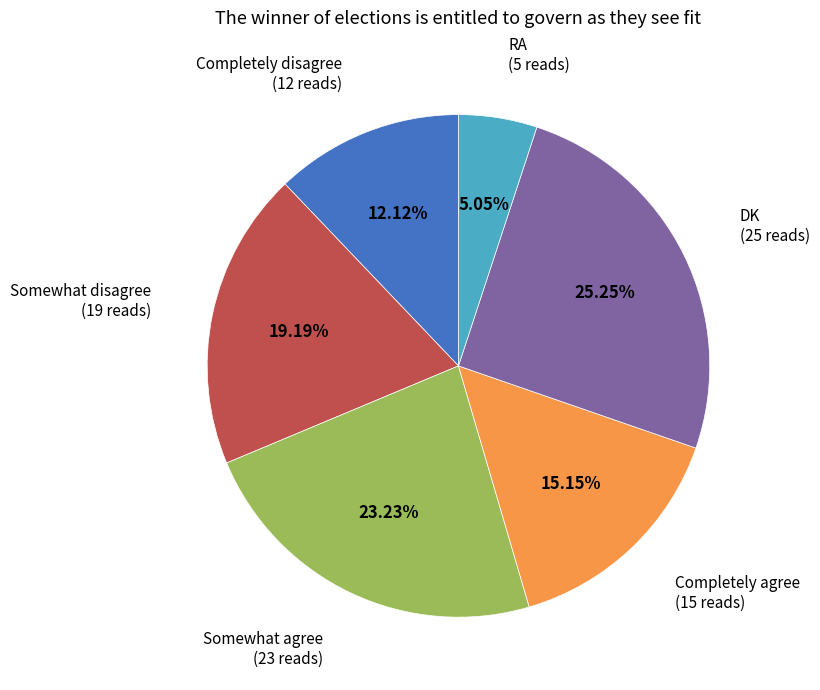

Which has a higher value, Completely disagree or RA?

Completely disagree